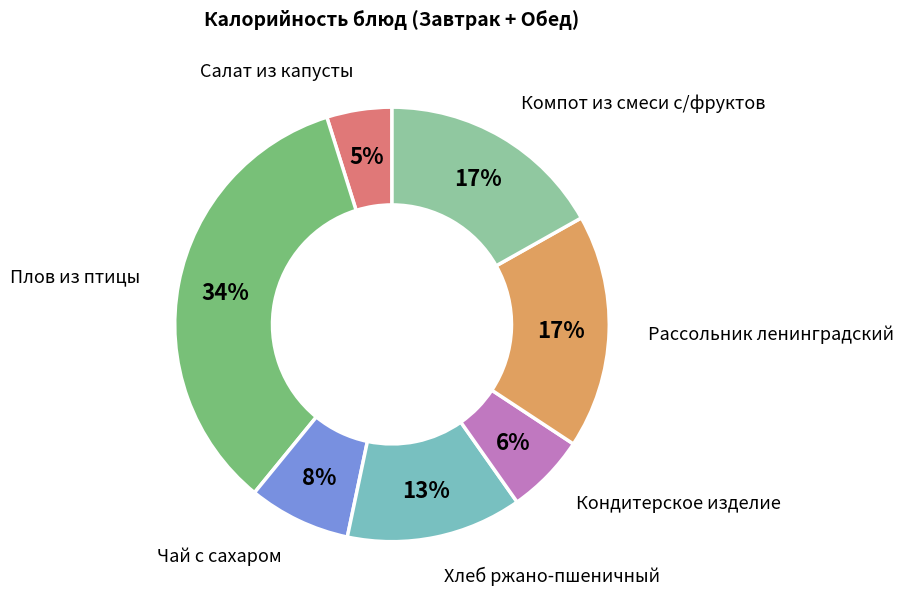

To the nearest percent, what percentage of the pie is Чай с сахаром?

8%